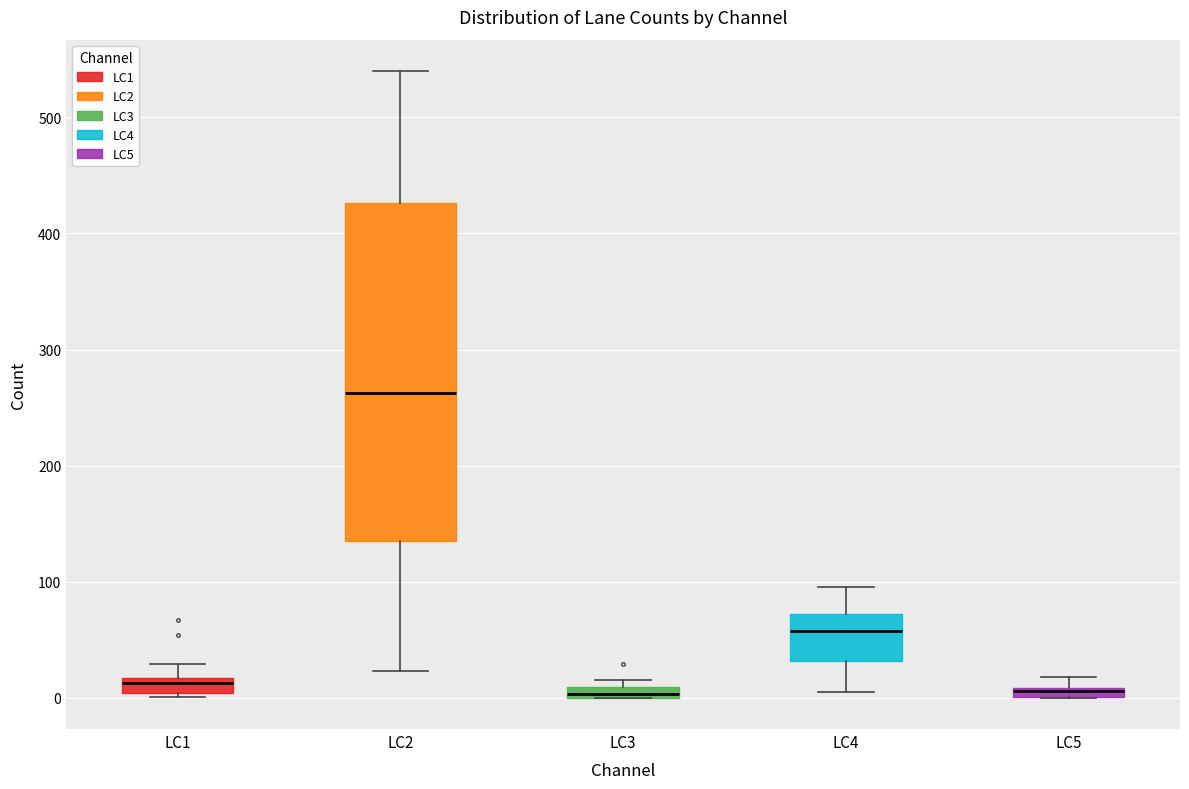

Comparing the boxes themselves (not the whiskers), which one is the tallest?

LC2